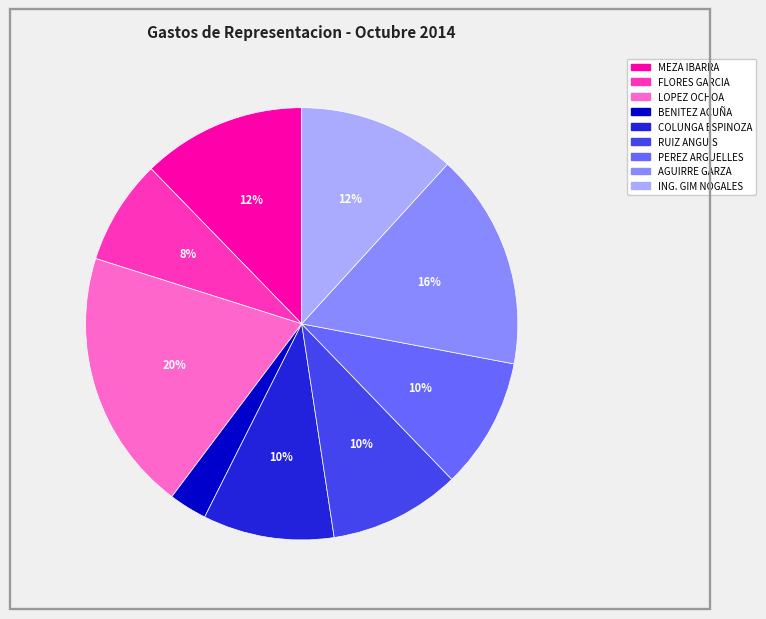

What percentage is the COLUNGA ESPINOZA slice, to the nearest percent?

10%